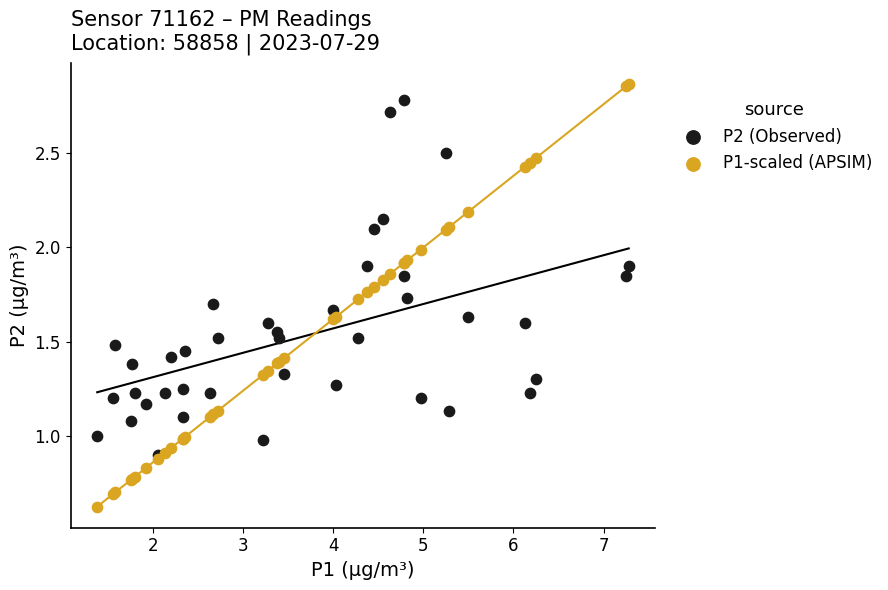

What are all the series names shown in the legend?

P2 (Observed), P1-scaled (APSIM)